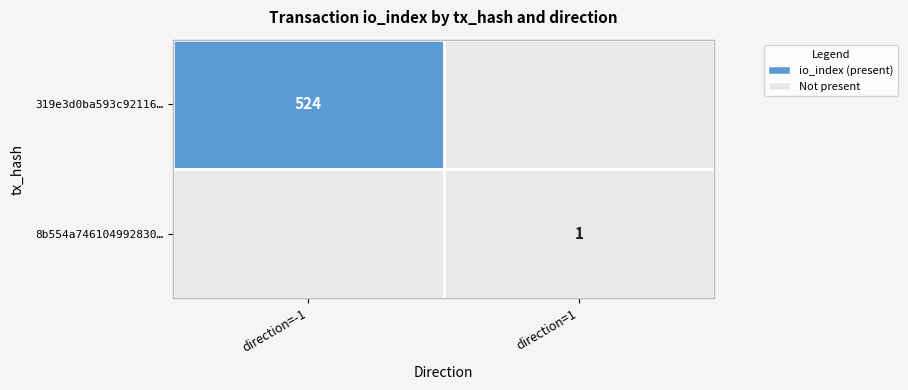

Is the value of 319e3d0ba593c92116… at direction=-1 greater than the value of 8b554a746104992830… at direction=1?

Yes